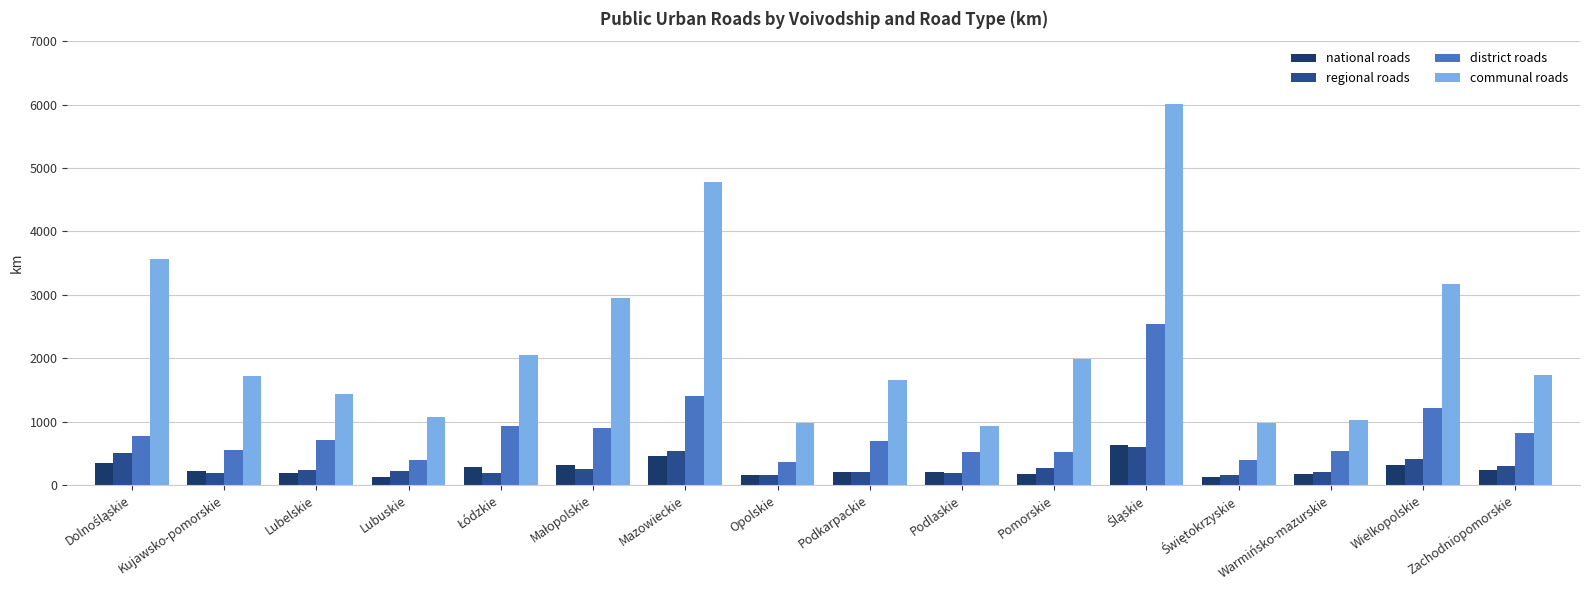

The value of regional roads at Mazowieckie is 535.3. True or false?

True